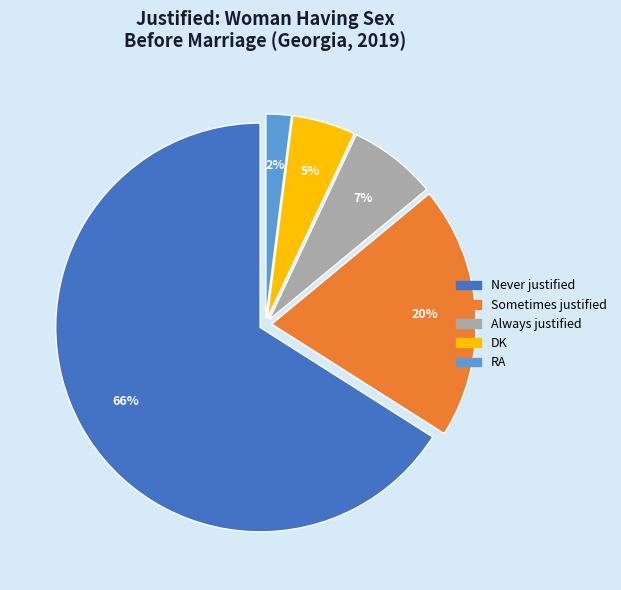

Is Never justified the majority of the pie?

Yes